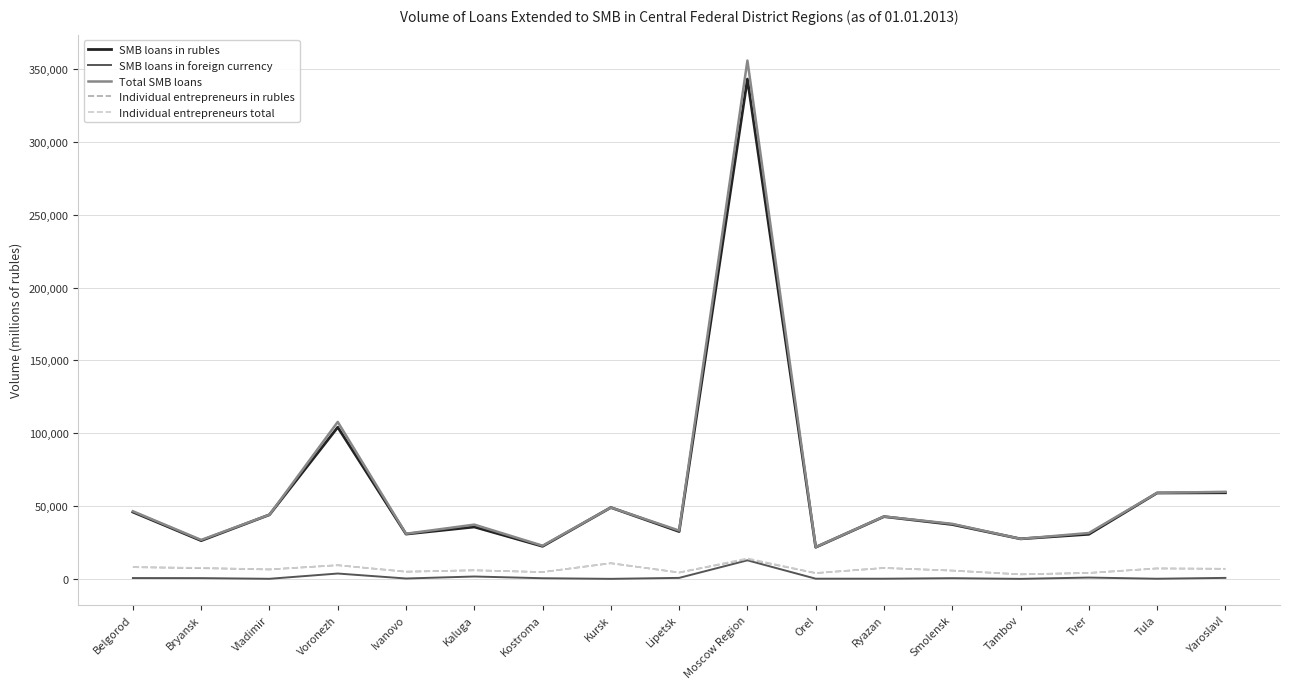

At which label does SMB loans in rubles reach its peak?

Moscow Region